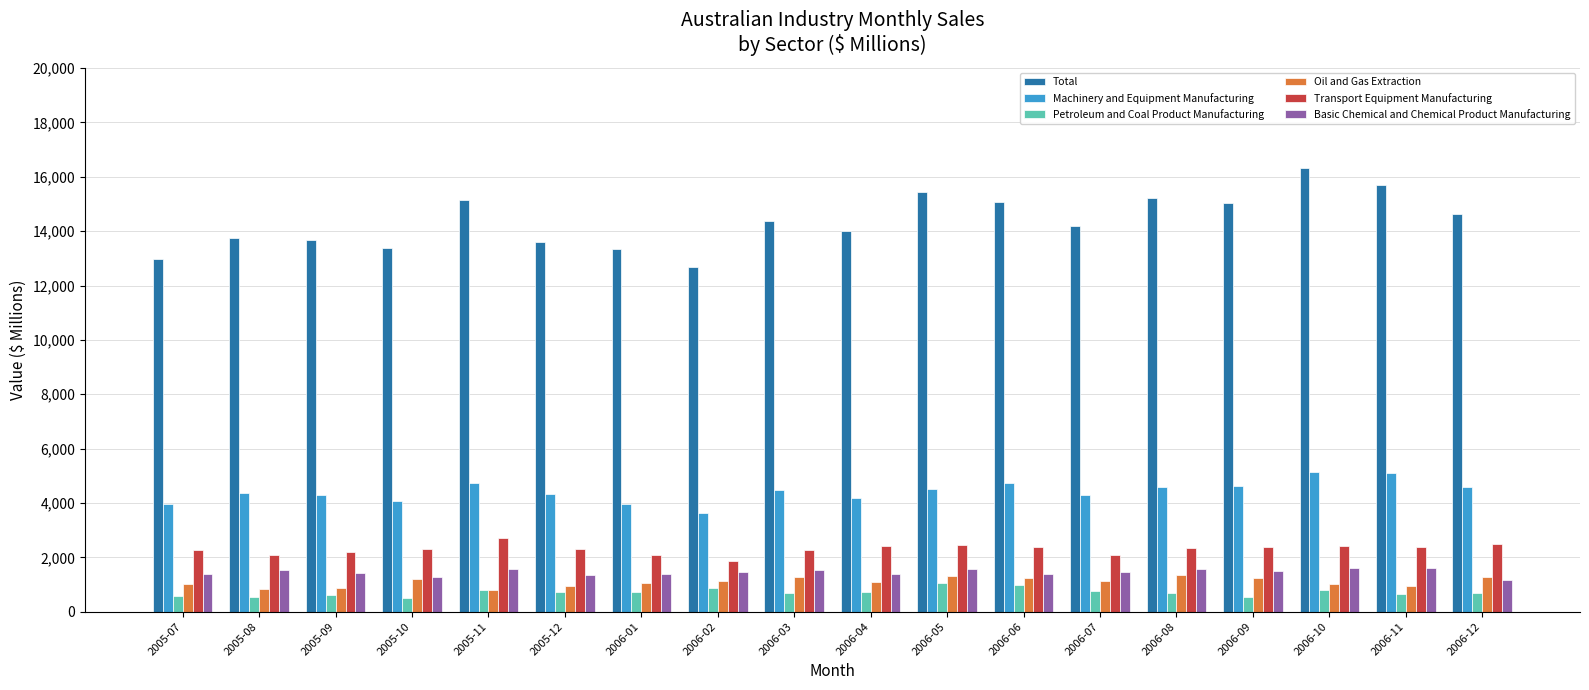

Which series has the widest spread of values?

Total